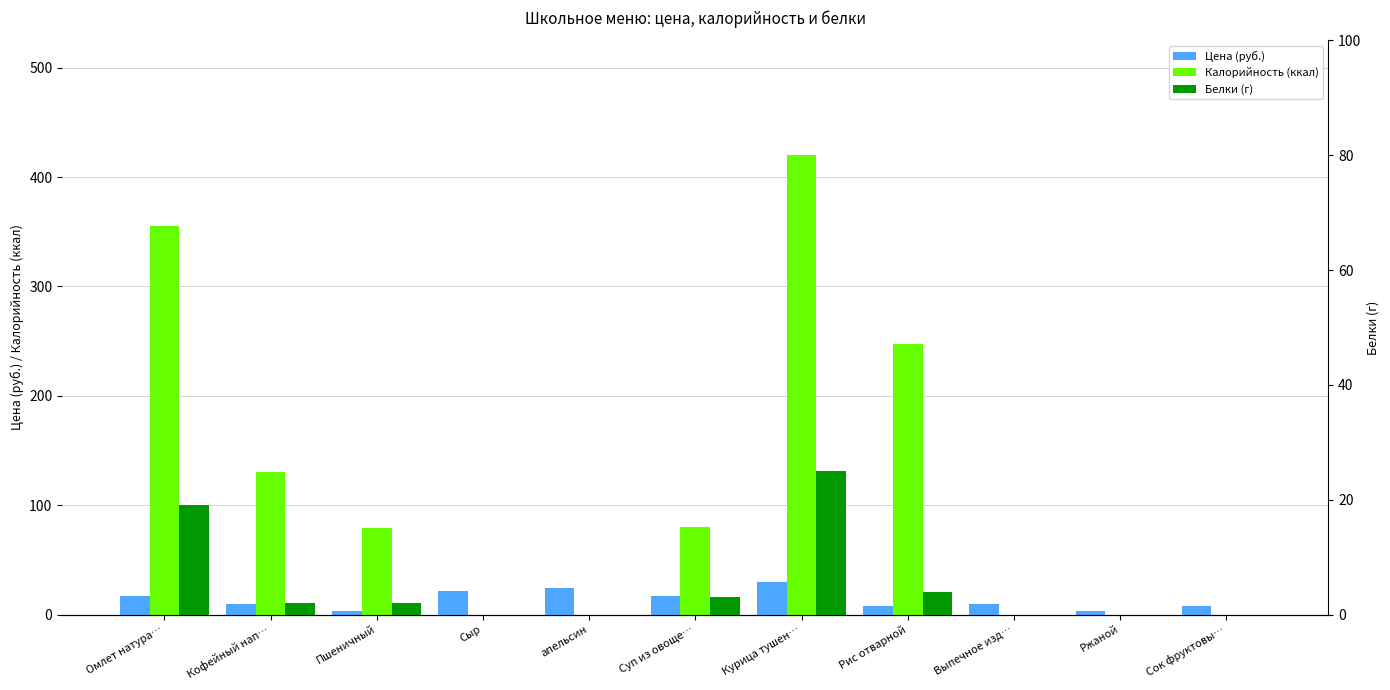

Which series has the largest range (max minus min)?

Калорийность (ккал)